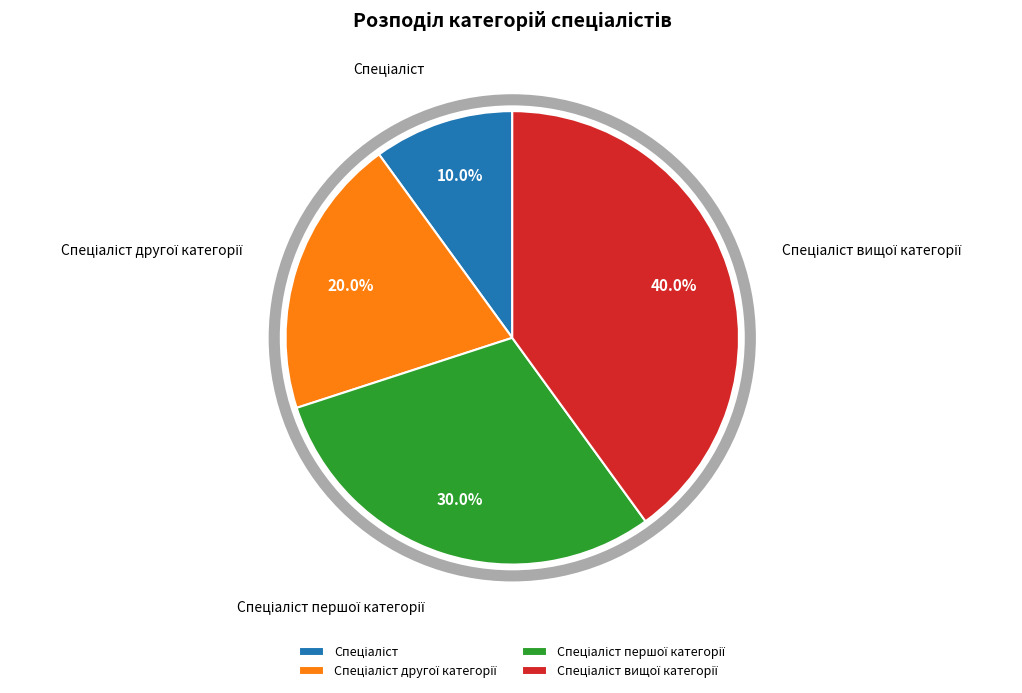

Is there any slice that represents more than half of the pie?

No